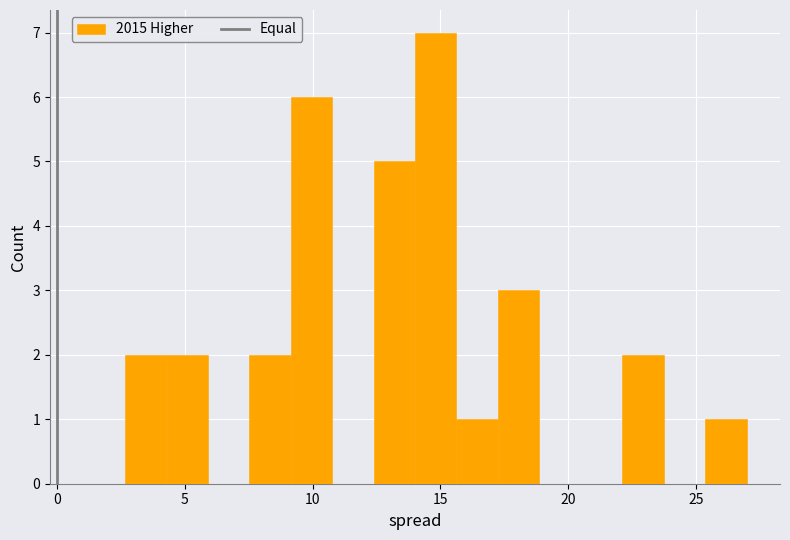

Around what value on the x-axis is the tallest bar? Give the approximate position of its centre, as read against the axis.

15.0